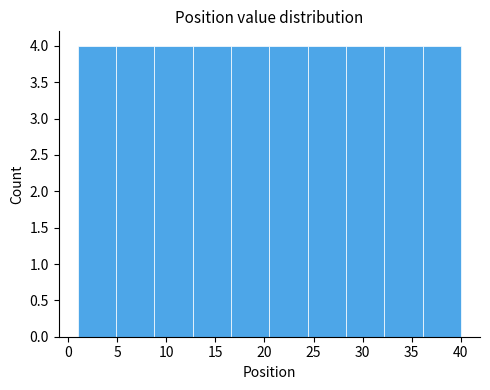

Reading left to right, transcribe this chart: for each bar, give the range it covers on the x-axis and its height. Neither the bar edges nor the heights are printed on the chart, so give them approximately, as read against the axes.

1.0 to 4.9: 4
4.9 to 8.8: 4
8.8 to 12.7: 4
12.7 to 16.6: 4
16.6 to 20.5: 4
20.5 to 24.4: 4
24.4 to 28.3: 4
28.3 to 32.2: 4
32.2 to 36.1: 4
36.1 to 40.0: 4